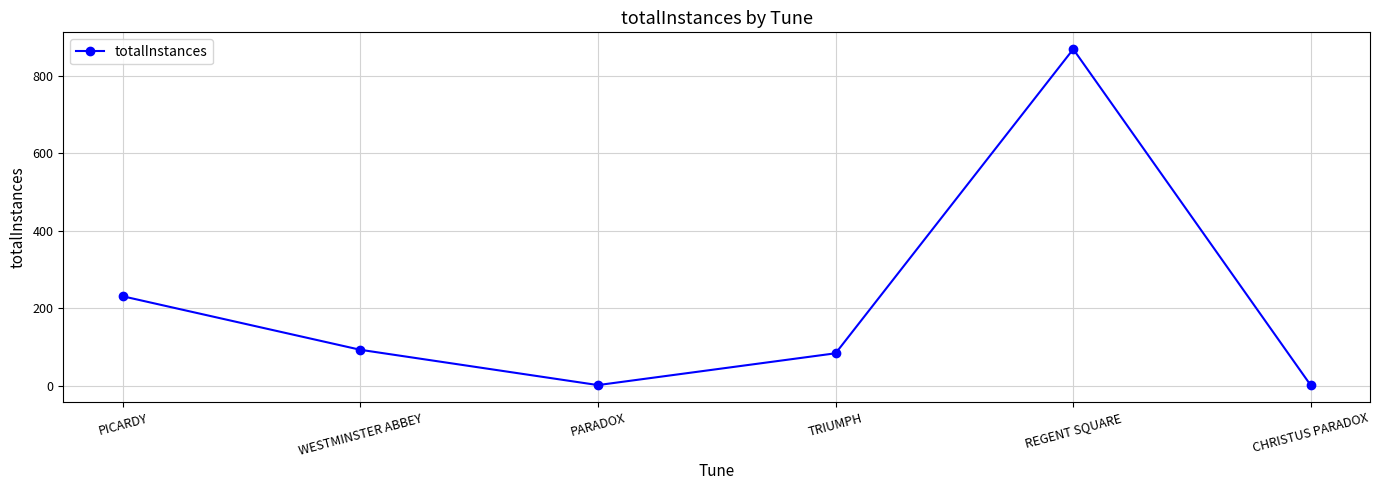

What is the sum of all values?

1279